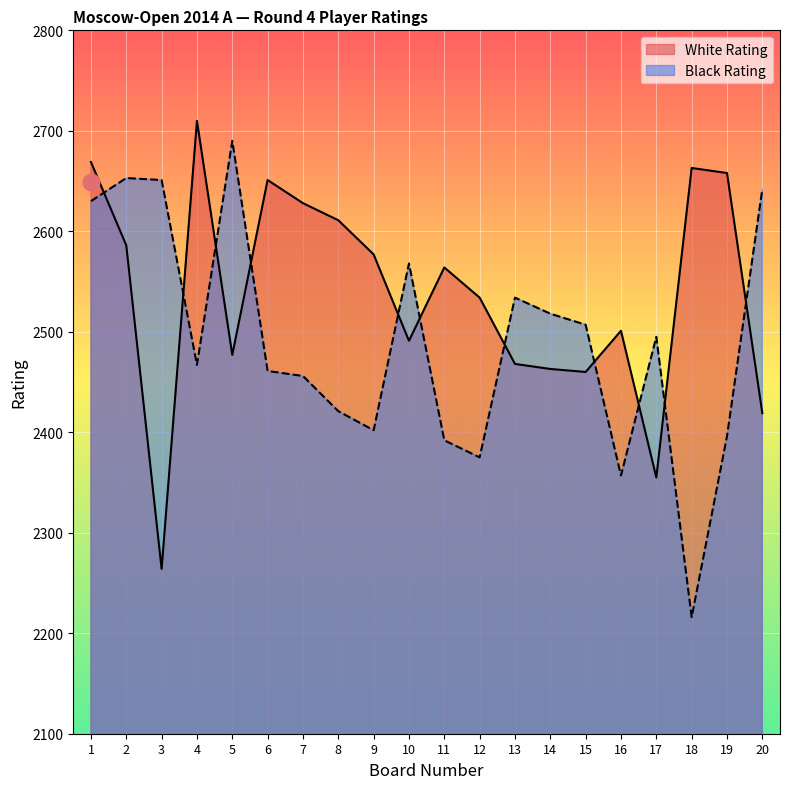

What are all the series names shown in the legend?

White Rating, Black Rating